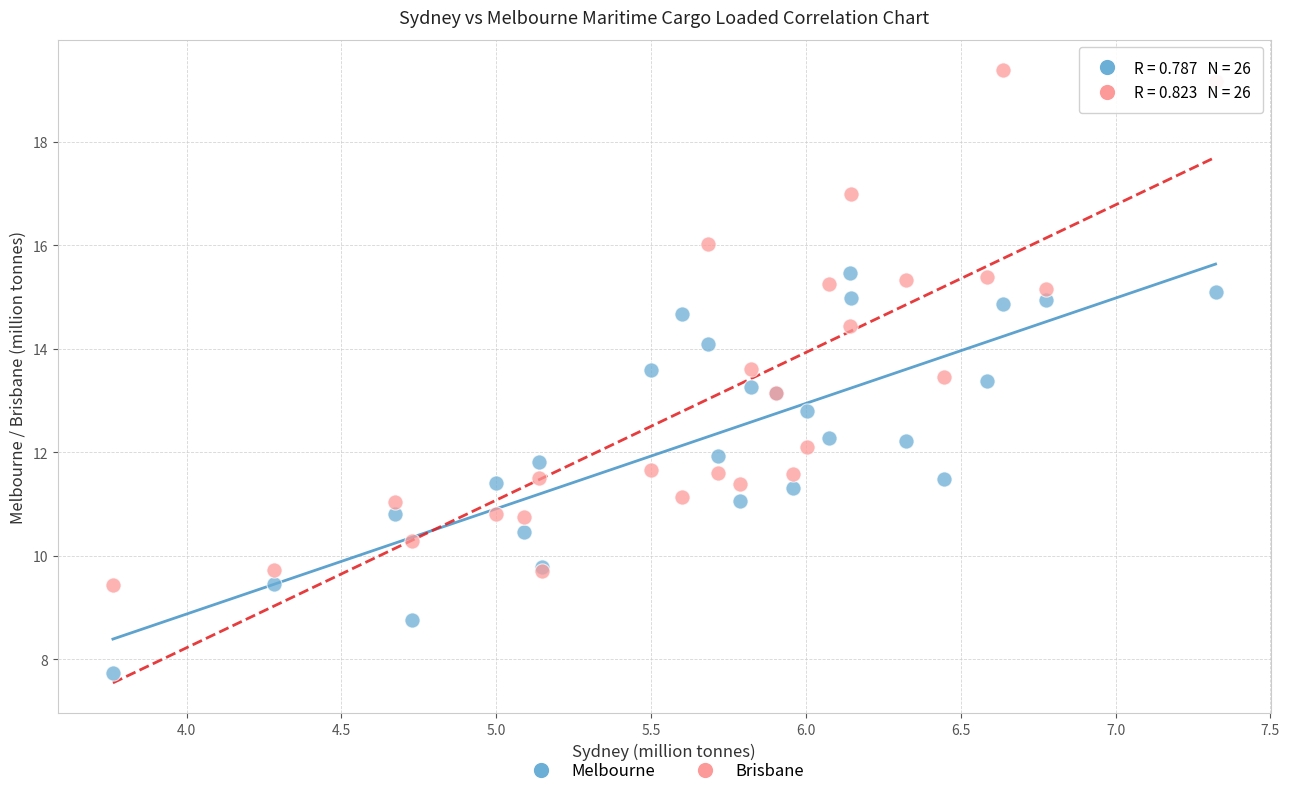

Which series contains the highest Y value?

Brisbane